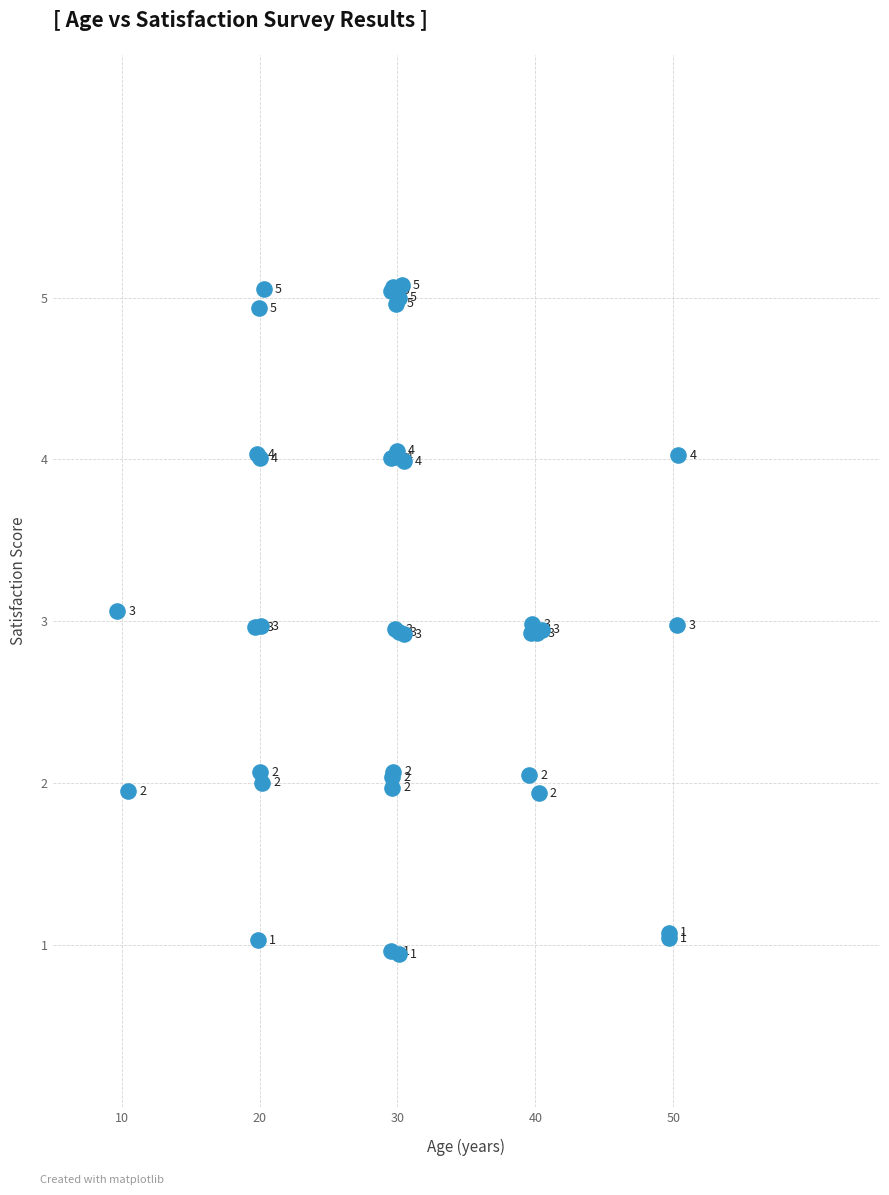

What Y value in the scatter plot is closest to 3?

3.0